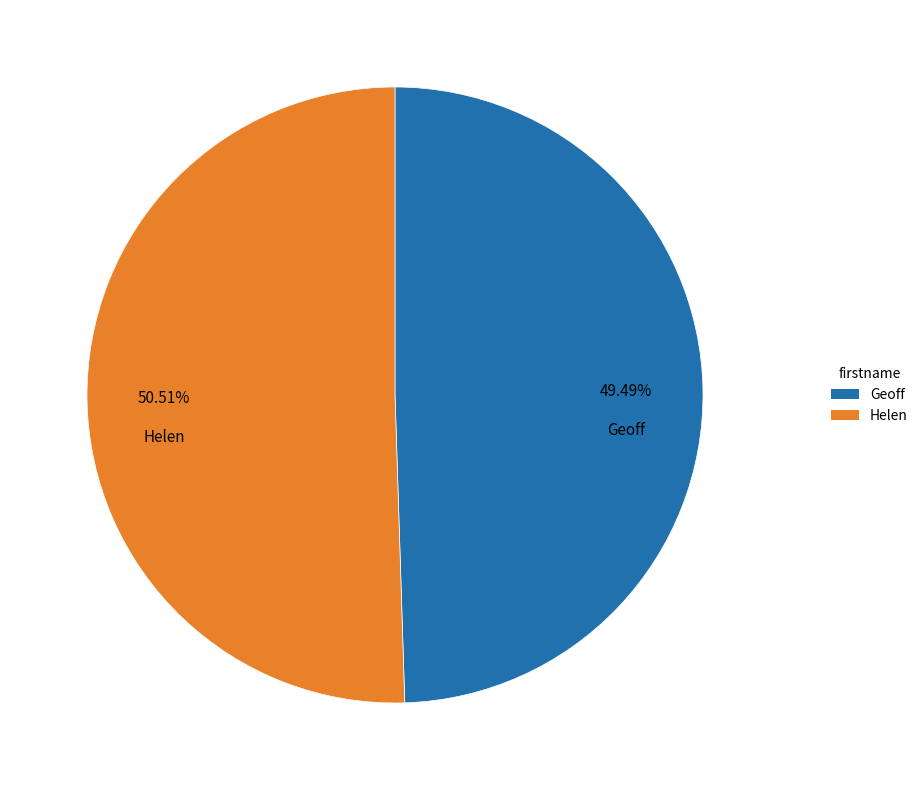

How much of the chart is everything except Helen?

49.5%